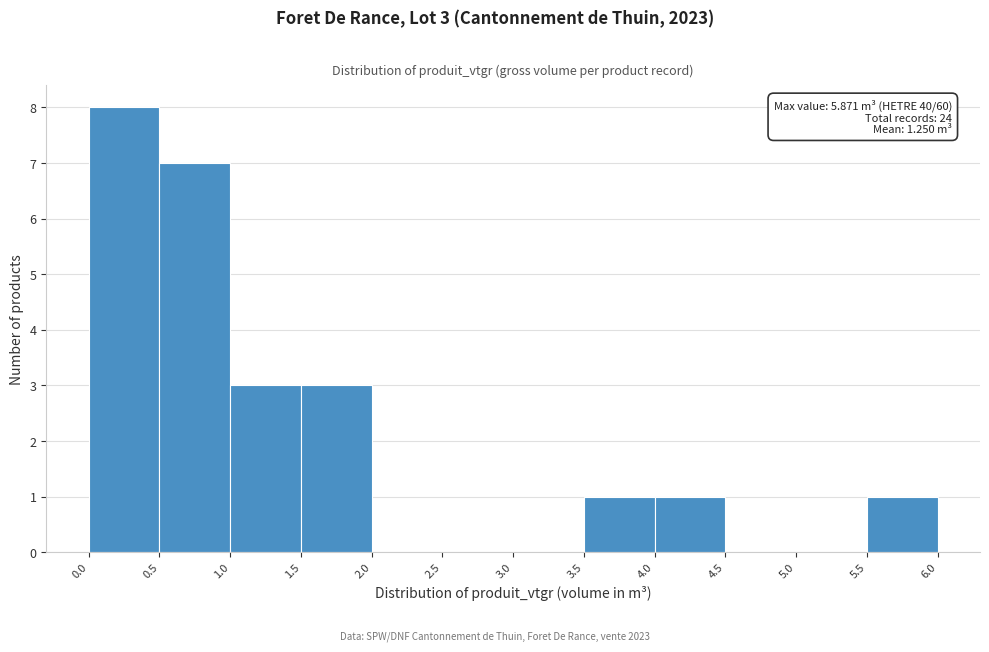

Which range on the x-axis has the tallest bar?

0.0 to 0.5